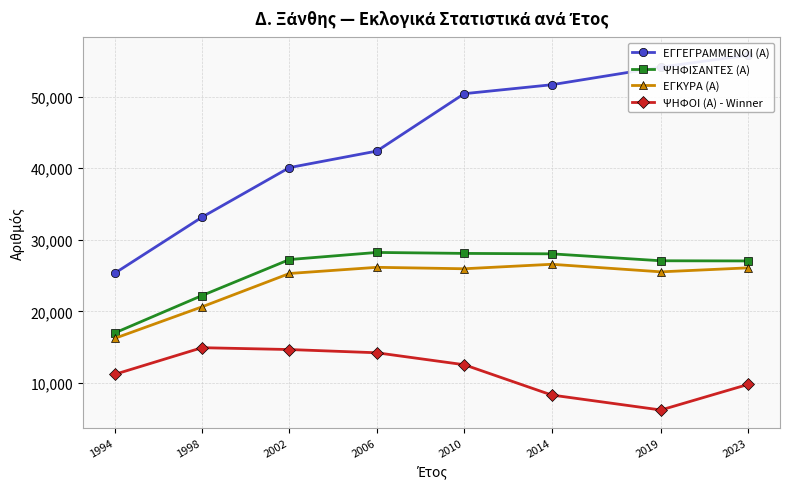

What is the difference between the maximum and minimum values in the ΨΗΦΟΙ (Α) - Winner series?

8708